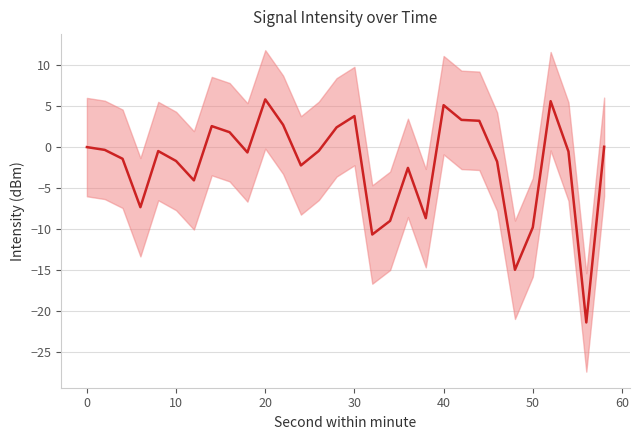

Reading left to right, what are all the values shown in this chart?

0.0	-0.3	-1.4	-7.3	-0.5	-1.7	-4.1	2.6	1.8	-0.6	5.8	2.7	-2.2	-0.5	2.4	3.8	-10.7	-9.0	-2.5	-8.7	5.1	3.3	3.2	-1.8	-15.0	-9.8	5.6	-0.5	-21.4	0.0